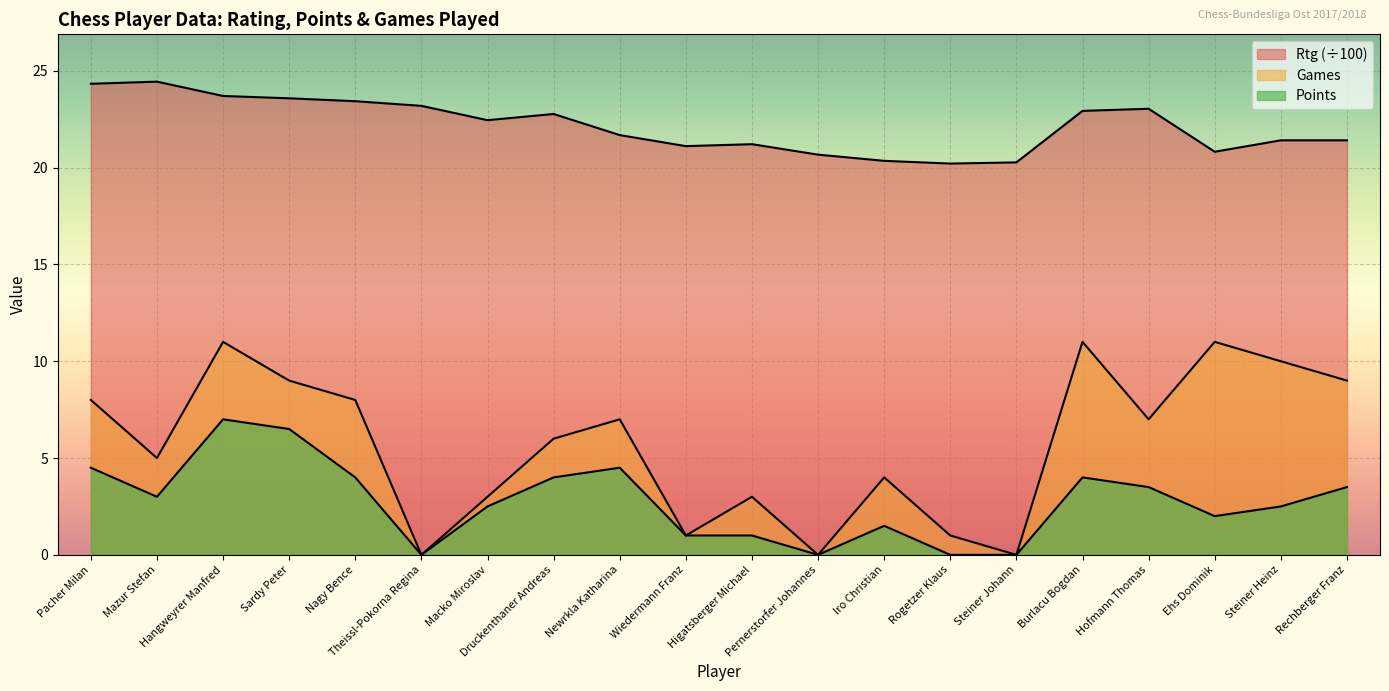

True or false: Games and Pts. intersect in this chart.

False